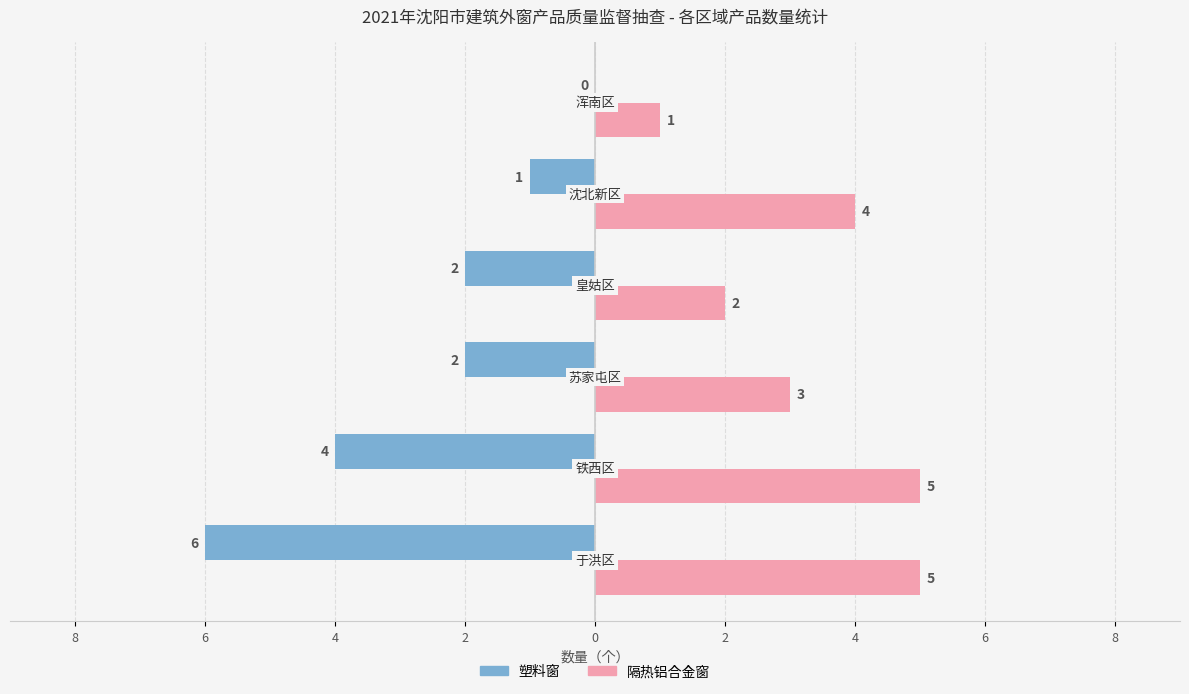

Count the 塑料窗 values in the range -4 to -1.

4